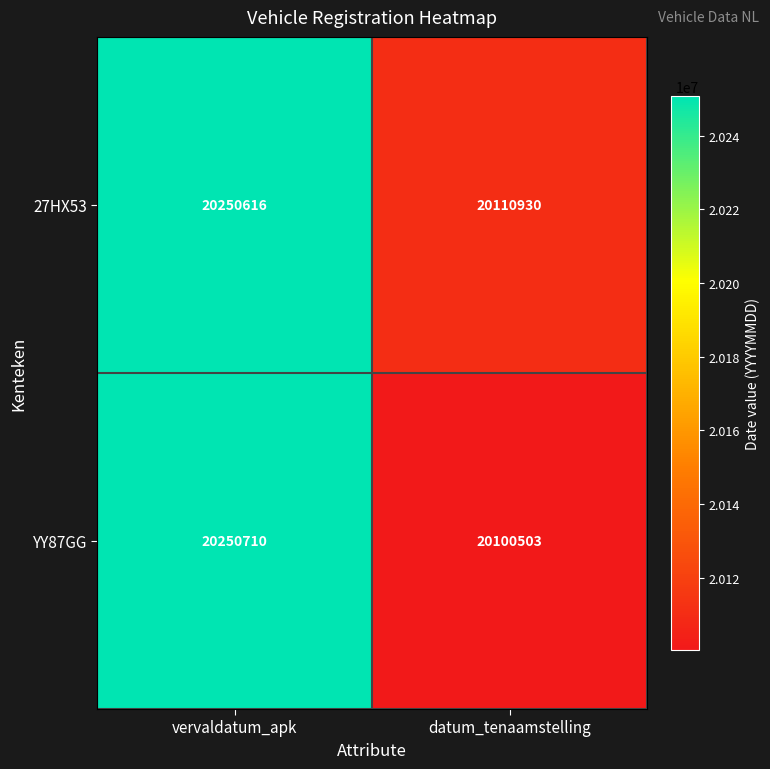

Where is YY87GG nearest to the value 20175606?

datum_tenaamstelling